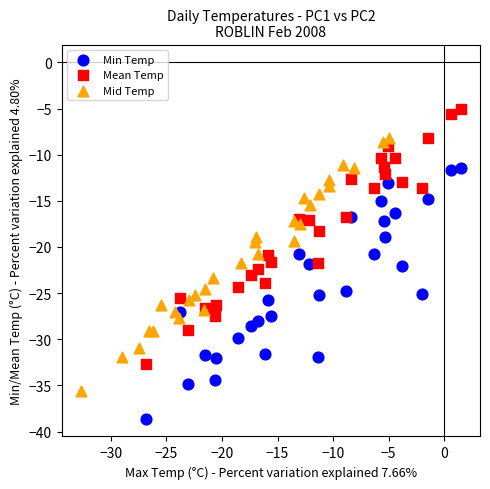

Which series contains the lowest Y value?

Min Temp